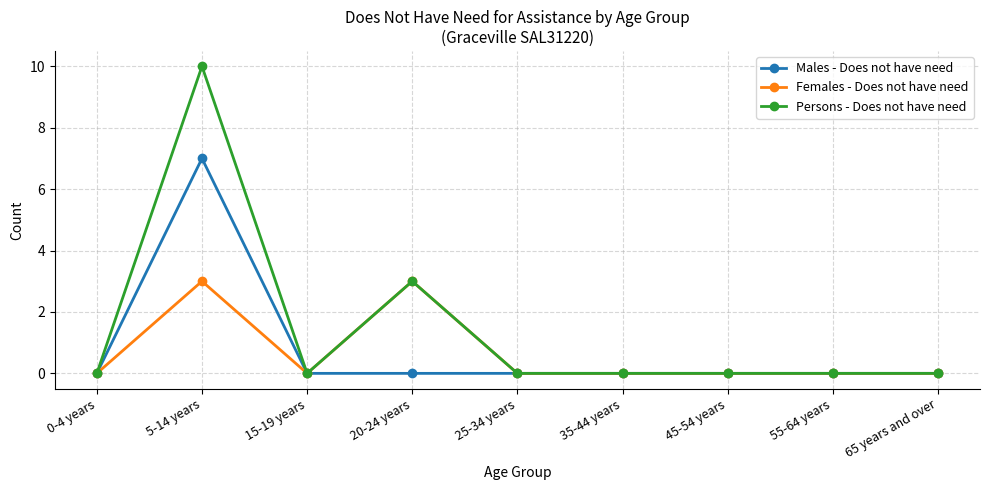

Rank the series by their maximum value, from highest to lowest.

Persons - Does not have need, Males - Does not have need, Females - Does not have need